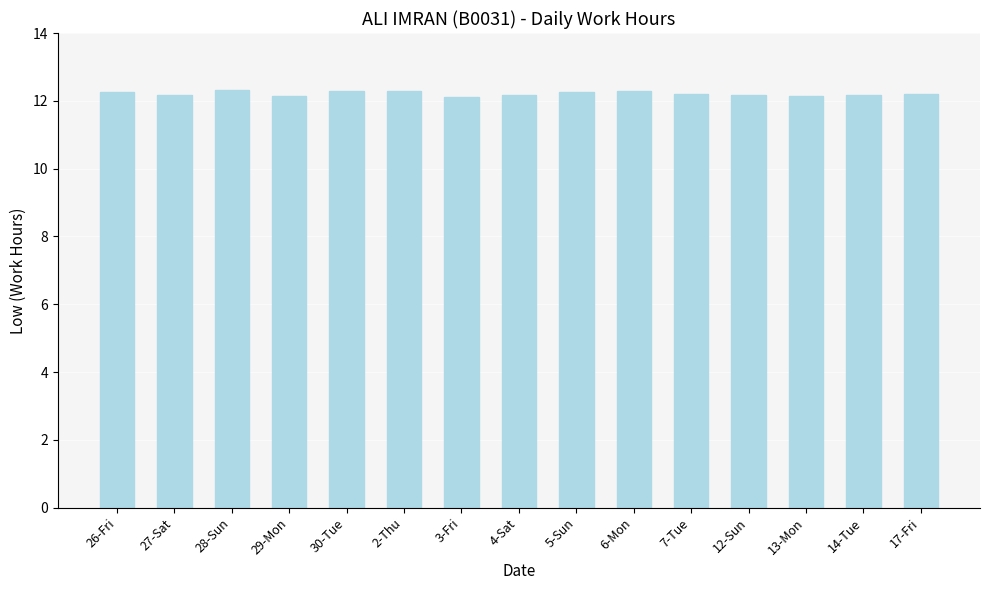

What is the ratio of the value at 12-Sun to the value at 30-Tue?

1.0